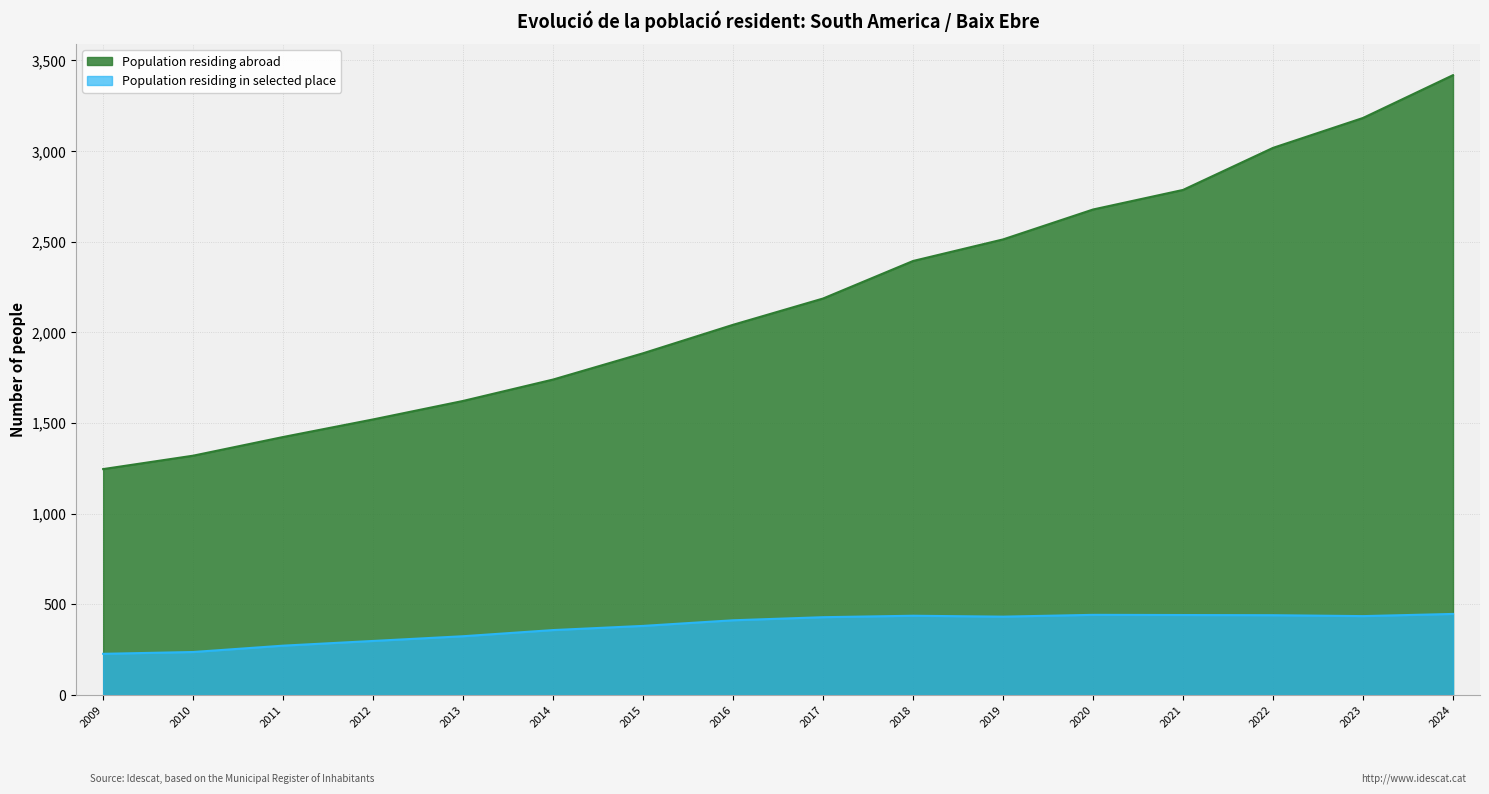

What is the difference between the second highest and minimum values in the Population residing in selected place series?

215